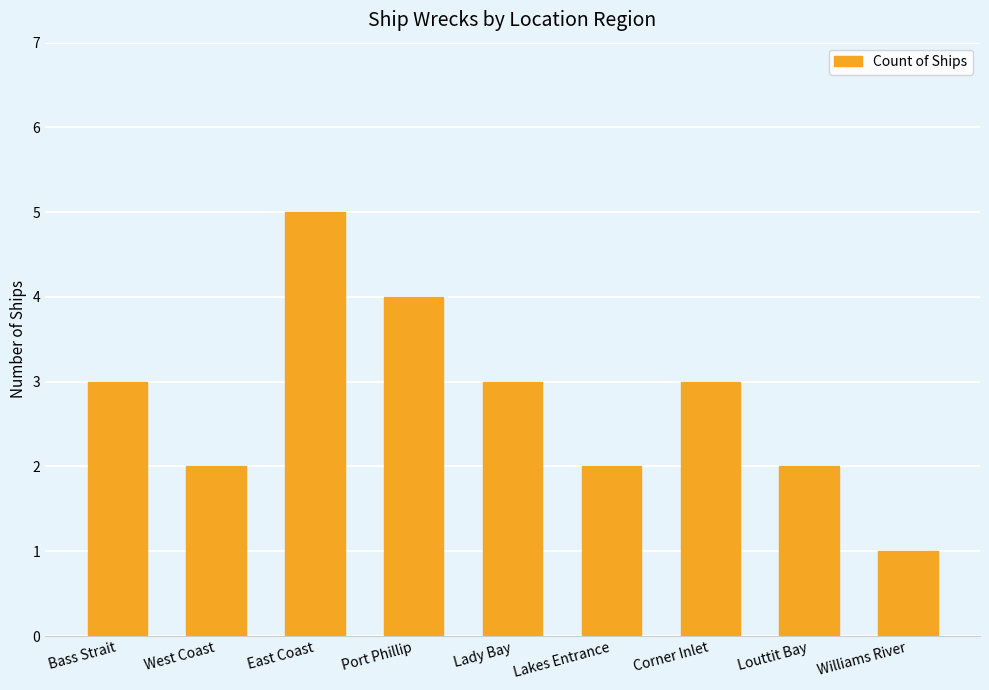

What position from the left is Bass Strait?

1